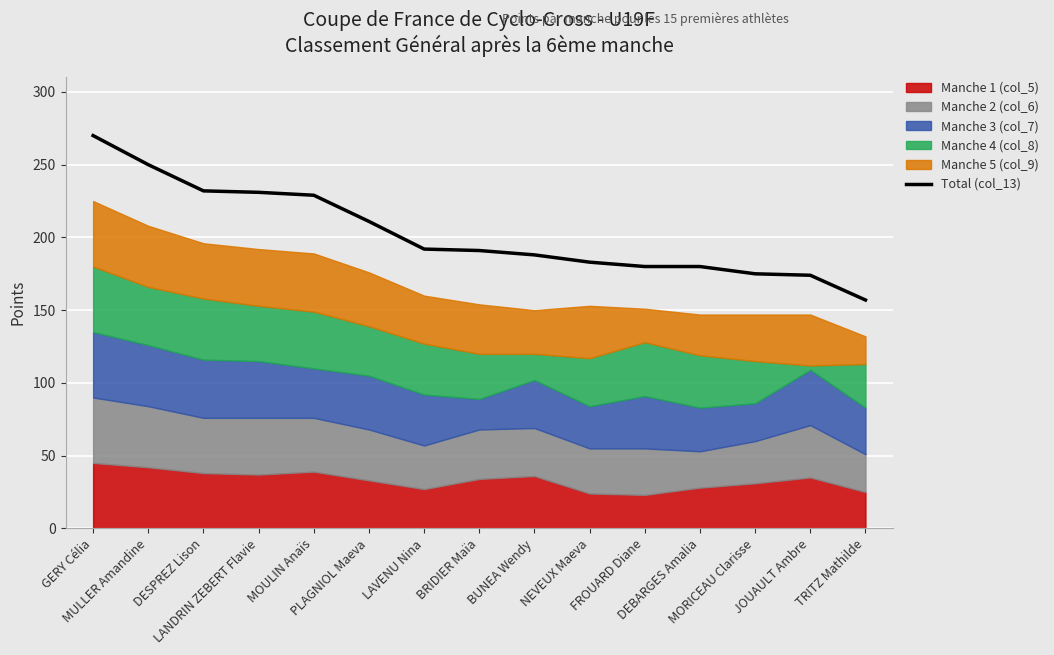

Which has a higher value, GERY Célia or BRIDIER Maïa?

GERY Célia